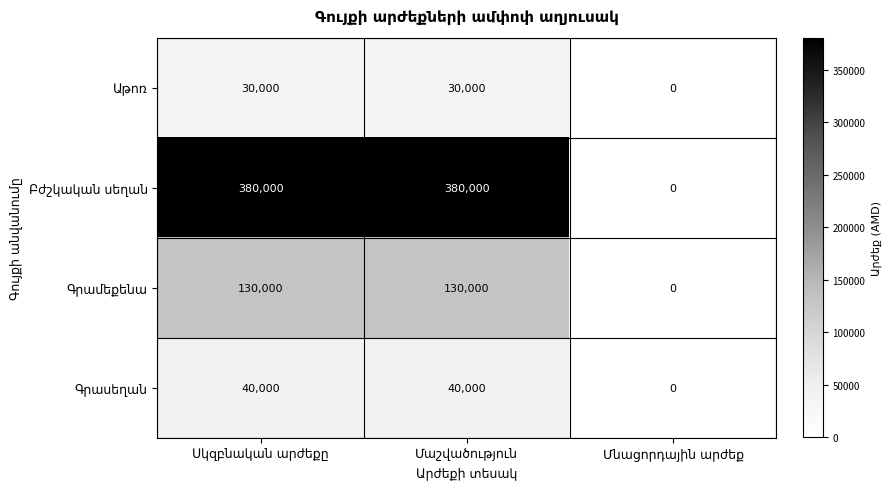

What is the maximum value shown in the chart?

380000